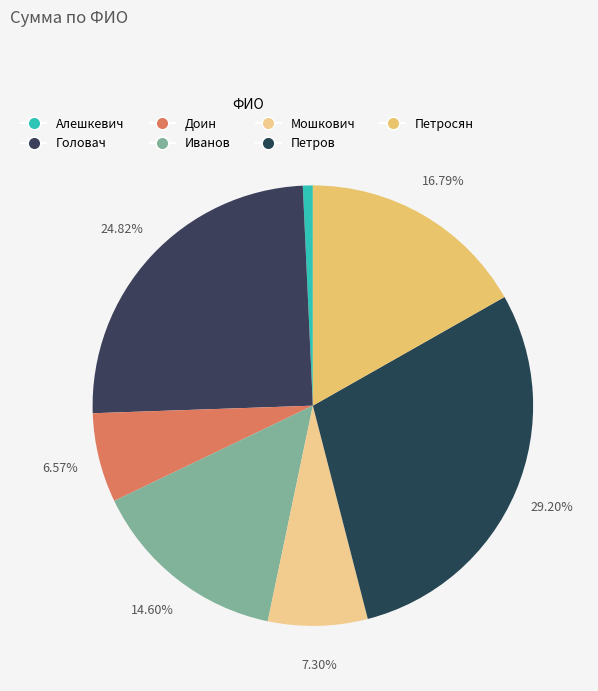

Is it true that Петросян is 6% of the pie?

False